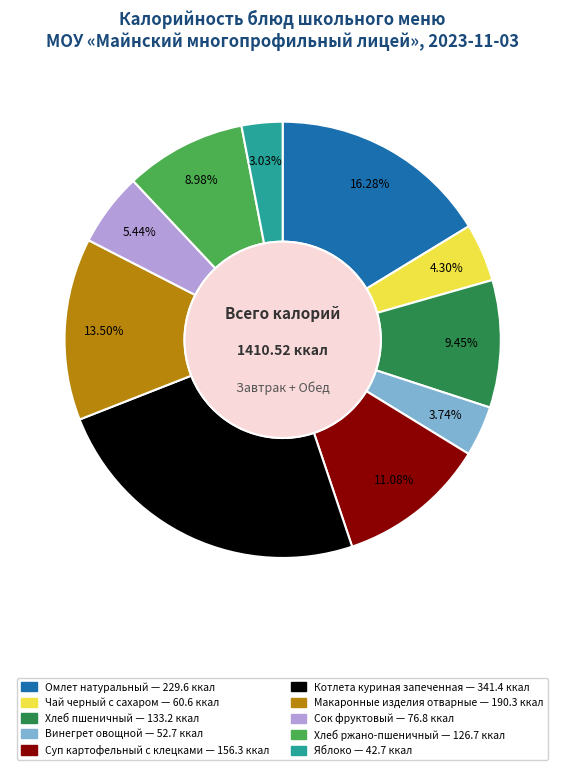

Which slice is the largest?

Котлета куриная запеченная